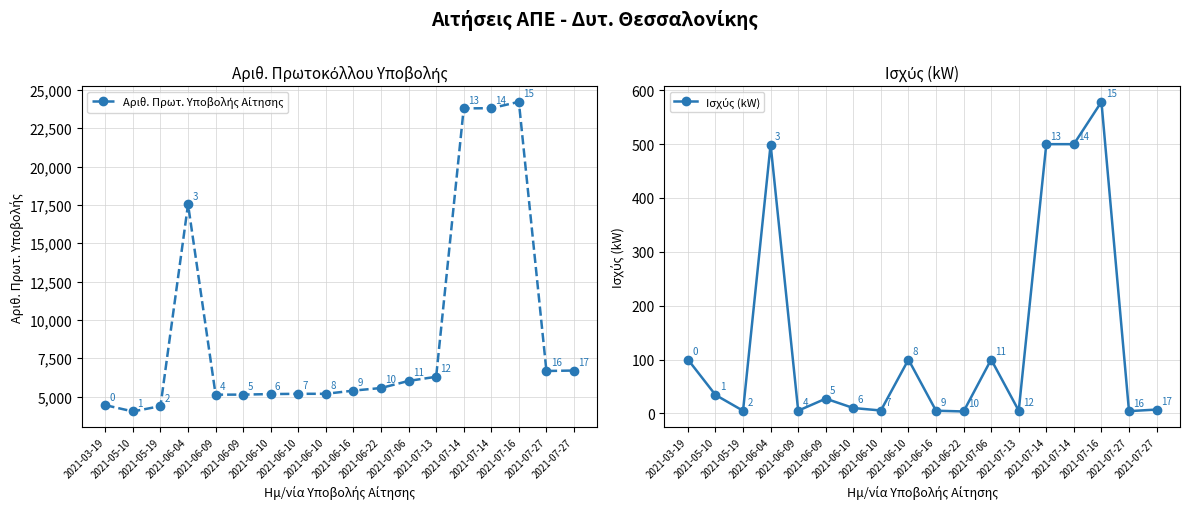

Which series has the widest spread of values?

Αριθ. Πρωτ. Υποβολής Αίτησης